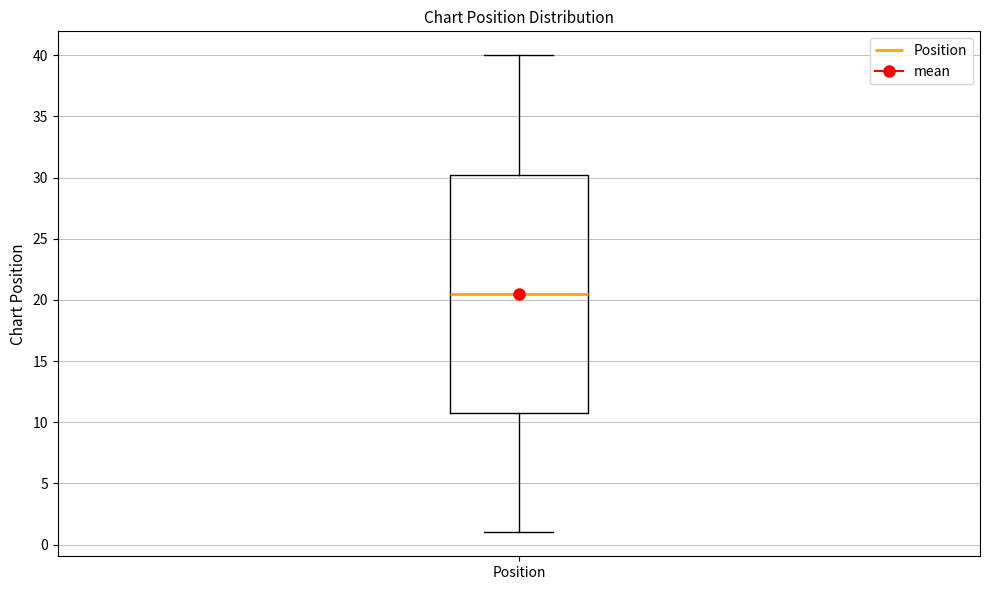

Transcribe this box plot: give where the median line is, the range the box spans, and where the two whiskers end, as read against the y-axis. The values are not printed on the chart, so give them approximately, as read against the axis.

median 20.5, box 11.0 to 30.5, whiskers 1.0 to 40.0